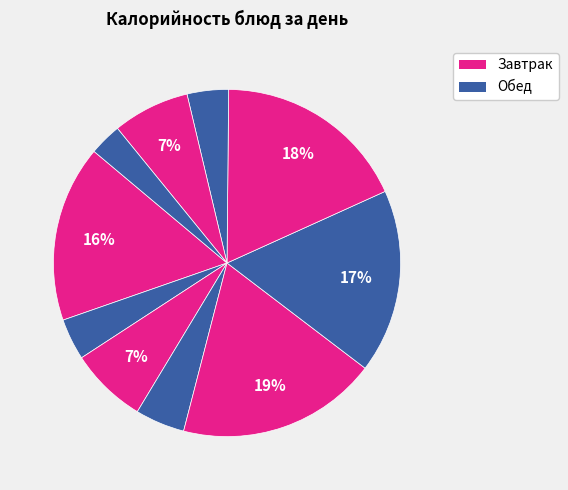

How many segments does this pie chart have?

10